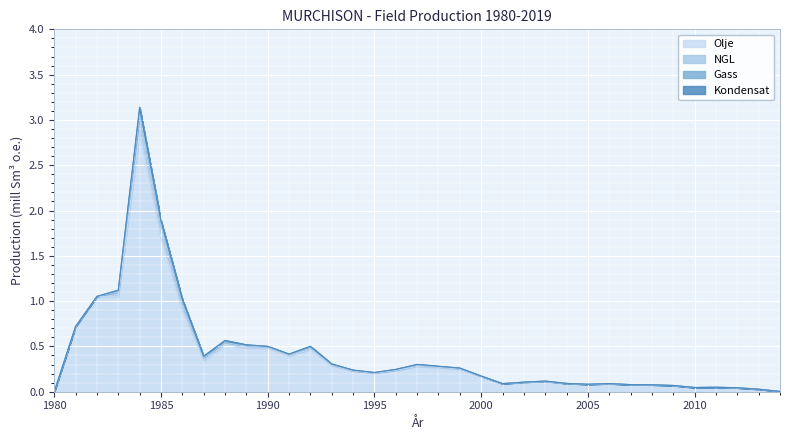

Reading left to right, list all the values displayed in this chart.

Olje: 0.0	0.7	1.1	1.1	2.9	1.7	0.9	0.3	0.5	0.5	0.5	0.4	0.5	0.3	0.2	0.2	0.2	0.3	0.3	0.3	0.2	0.1	0.1	0.1	0.1	0.1	0.1	0.1	0.1	0.1	0.0	0.0	0.0	0.0	0.0
NGL: 0.0	0.0	0.0	0.0	0.2	0.1	0.1	0.0	0.0	0.0	0.0	0.0	0.0	0.0	0.0	0.0	0.0	0.0	0.0	0.0	0.0	0.0	0.0	0.0	0.0	0.0	0.0	0.0	0.0	0.0	-0.0	0.0	0.0	0.0	0.0
Gass: 0.0	0.0	0.0	0.0	0.1	0.1	0.0	0.0	0.0	0.0	0.0	0.0	0.0	0.0	0.0	0.0	0.0	0.0	0.0	0.0	0.0	0.0	0.0	0.0	0.0	0.0	0.0	0.0	0.0	0.0	0.0	0.0	0.0	0.0	0.0
Kondensat: 0.0	0.0	0.0	0.0	0.0	0.0	0.0	0.0	0.0	0.0	0.0	0.0	0.0	0.0	0.0	0.0	0.0	0.0	0.0	0.0	0.0	0.0	0.0	0.0	0.0	0.0	0.0	0.0	0.0	0.0	0.0	0.0	0.0	0.0	0.0